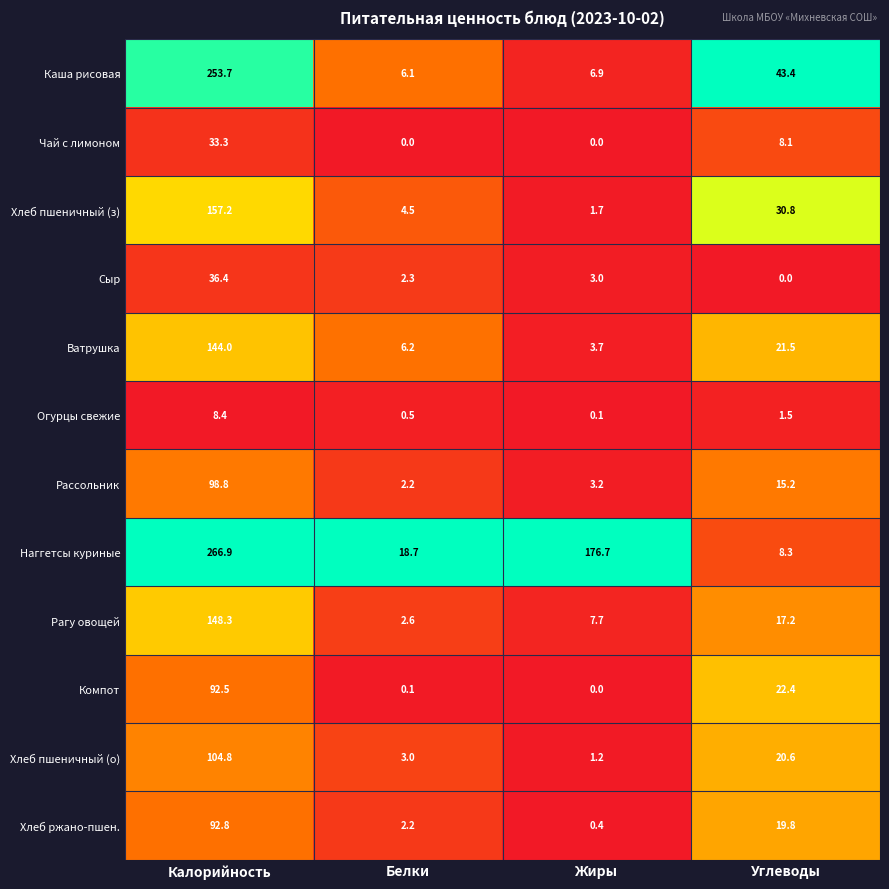

Which series has the largest total across all categories?

Наггетсы куриные